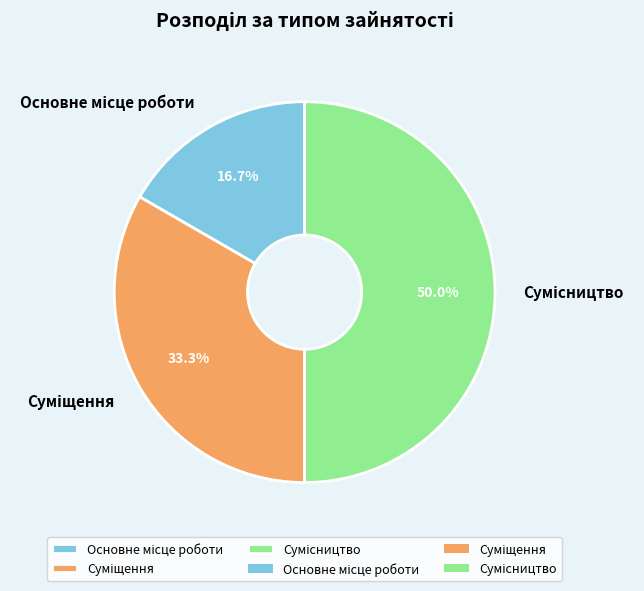

The Сумісництво slice represents 50% of the pie. True or false?

True